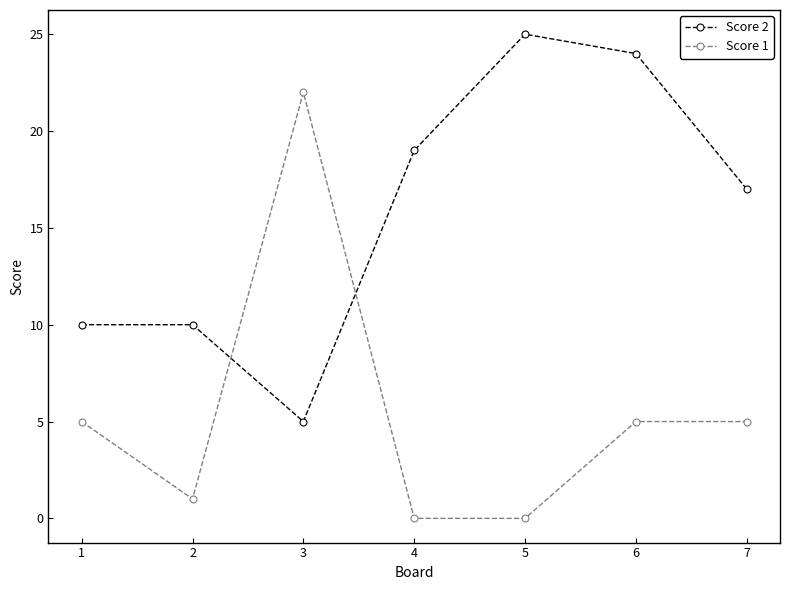

What are all the series names shown in the legend?

Score 2, Score 1